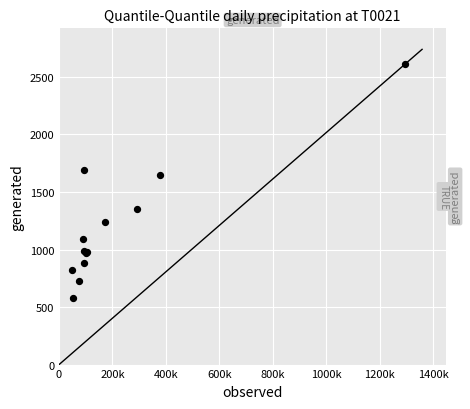

What Y value in the scatter plot is closest to 1593?

1648.8